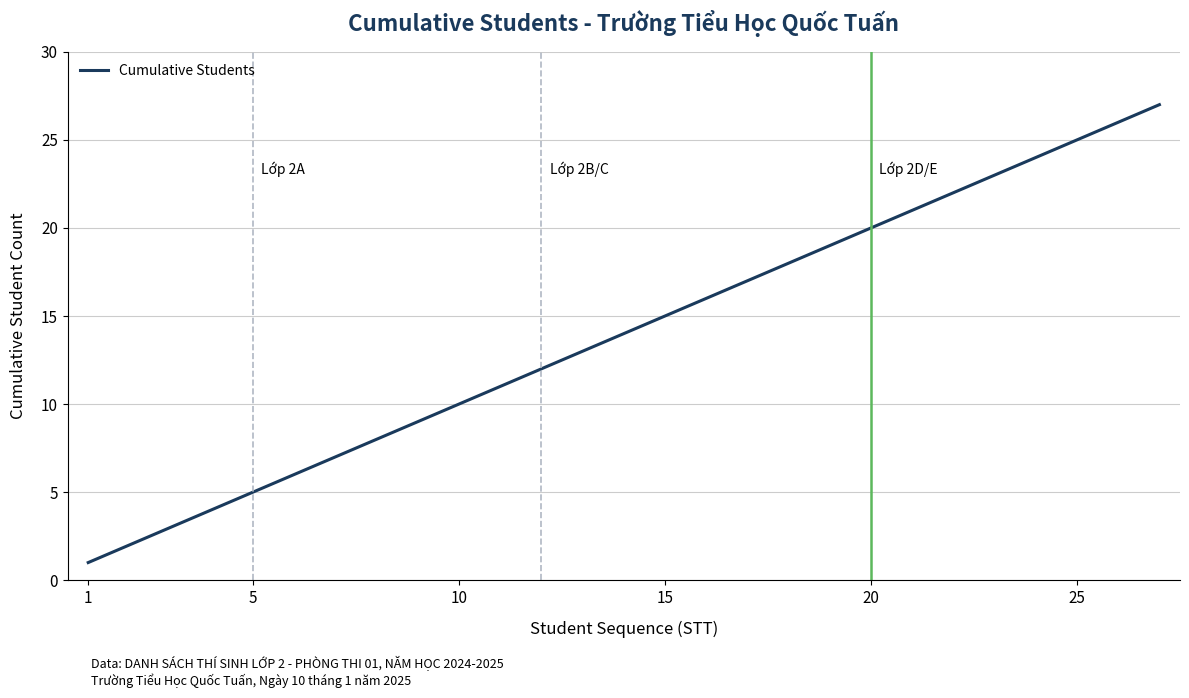

True or false: there are more than 1 points higher than both neighbors.

False